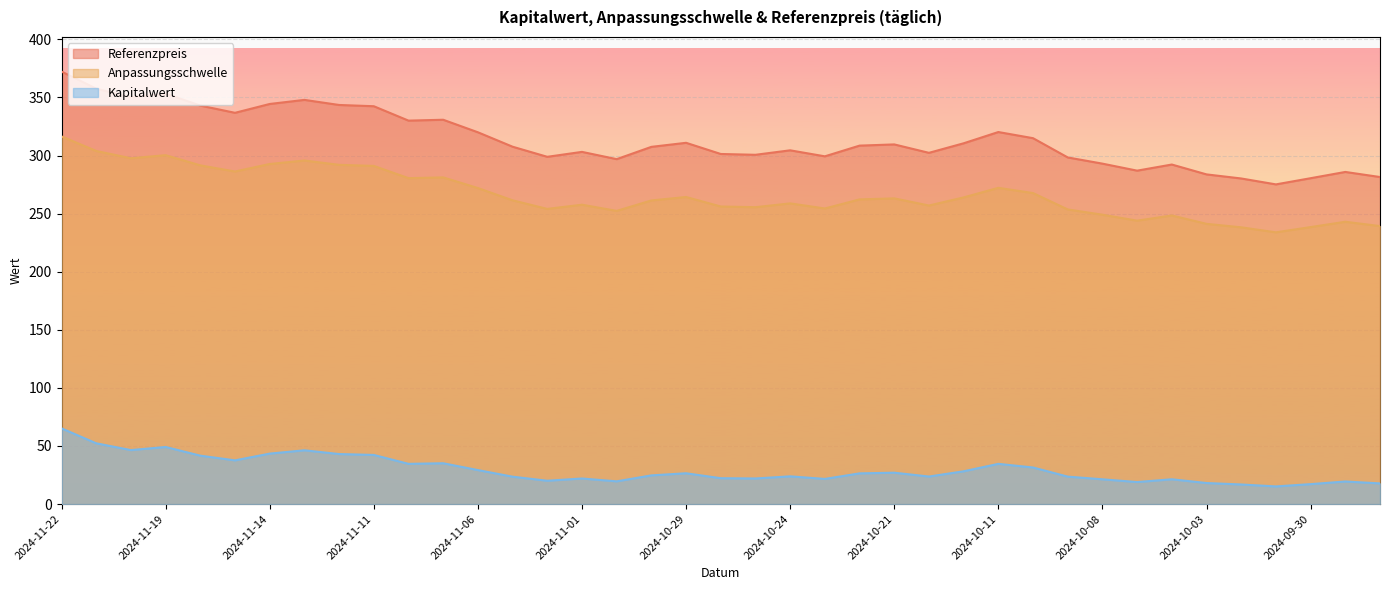

What is the label of the 24th point from the right?

2024-11-01